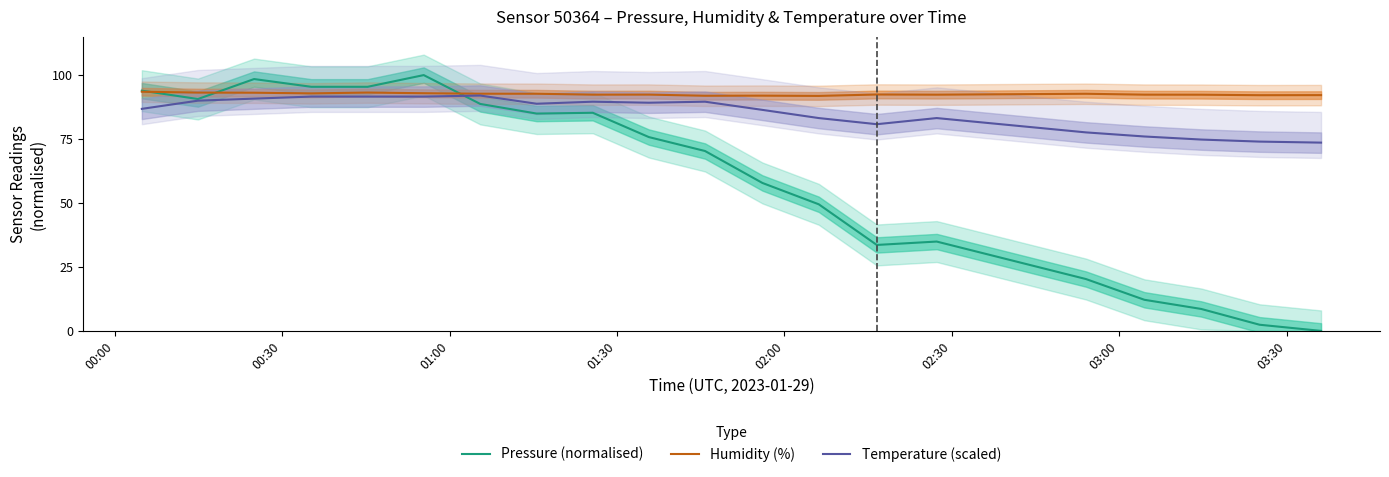

The Humidity (%) series shows 20.0 at 12. True or false?

False